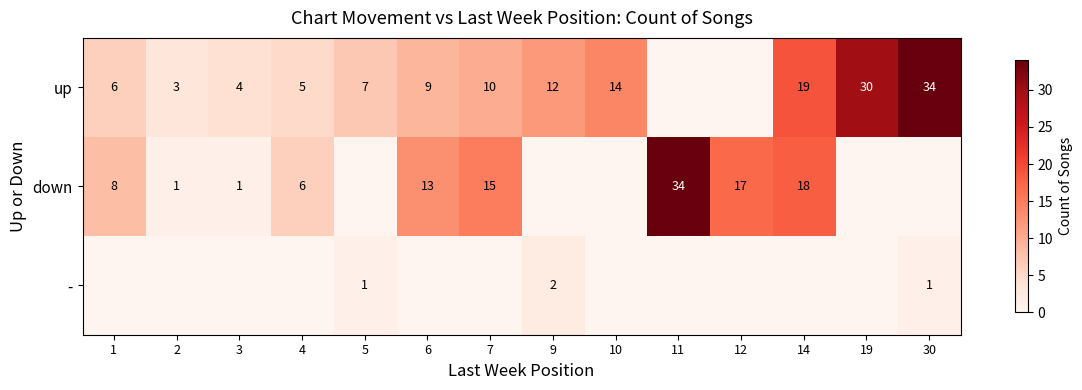

Is the value of up at 3 greater than the value of down at 2?

Yes